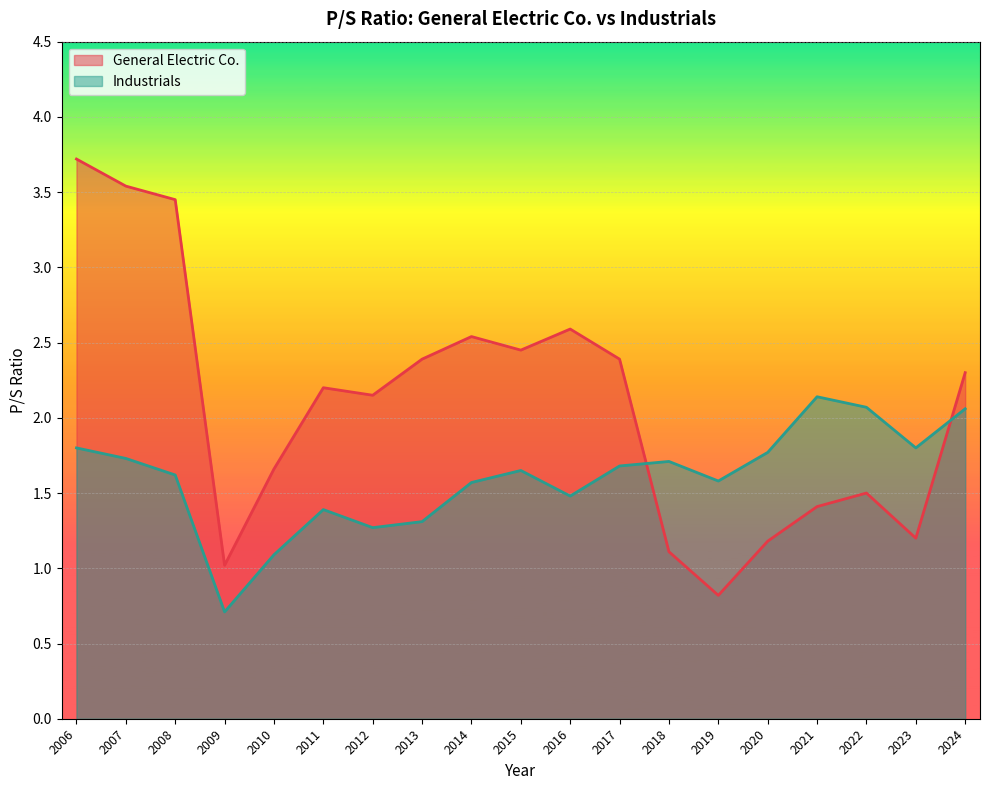

Where is Industrials nearest to the value 1?

2010